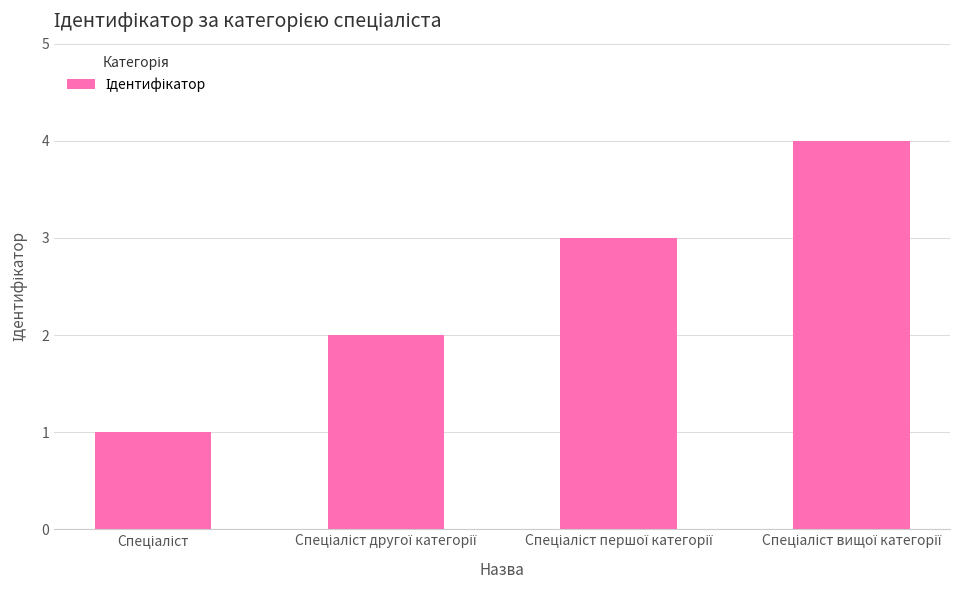

What is the smallest value displayed?

1